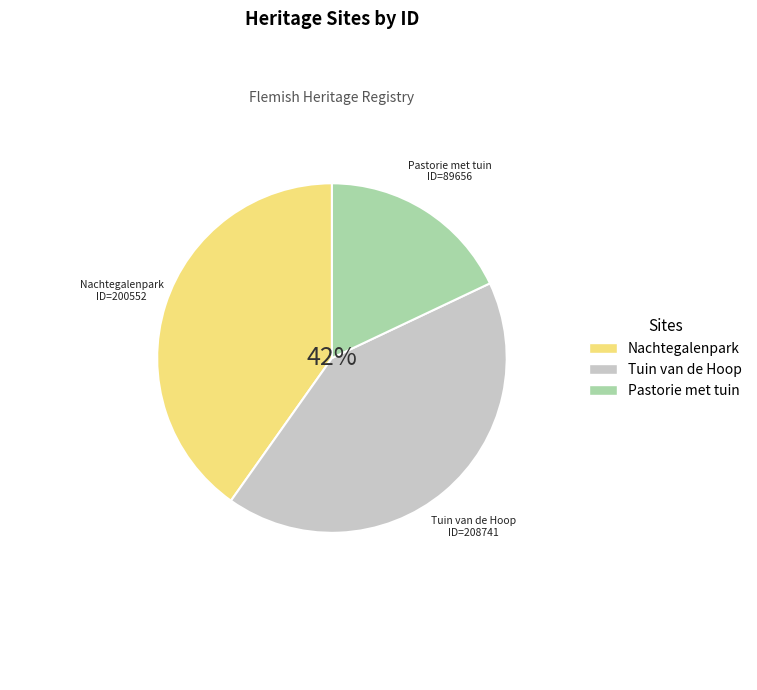

To the nearest percent, what is the combined percentage of Nachtegalenpark and Pastorie met tuin?

58%